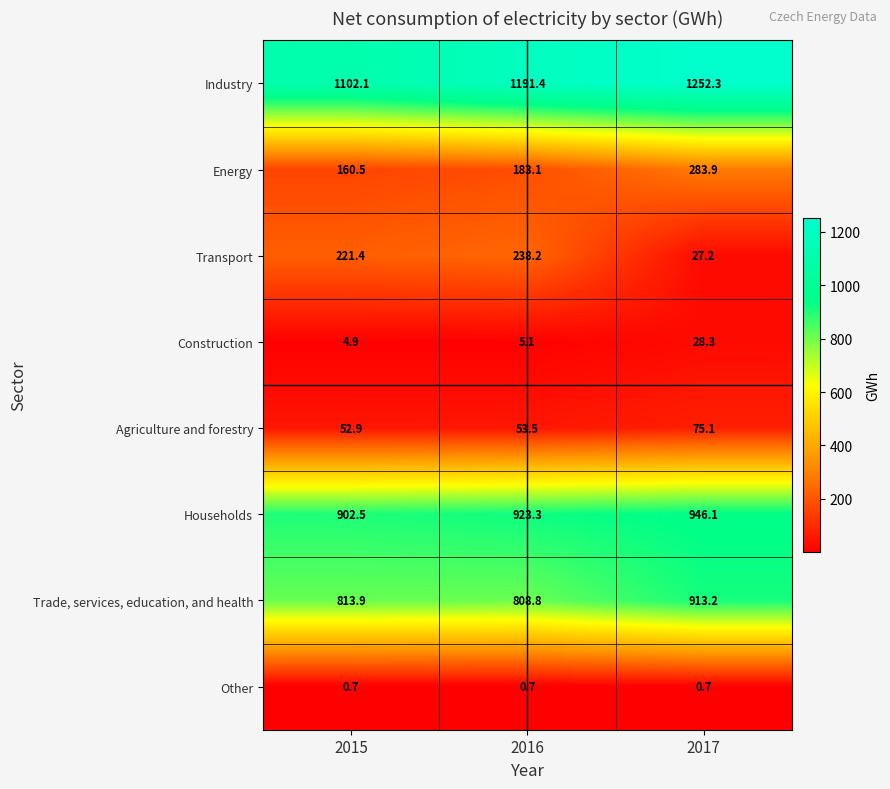

At which label is Households closest to 924?

2016